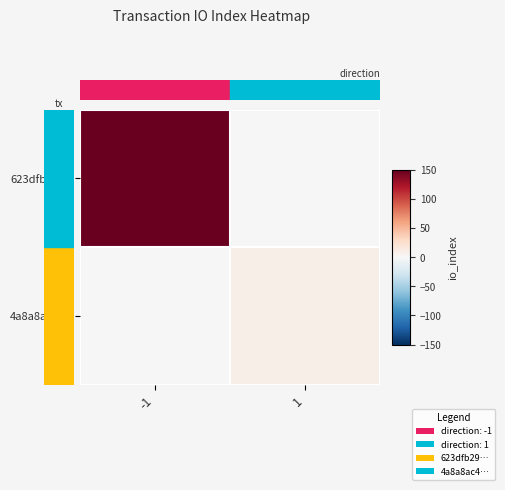

What is the spread (max minus min) of values at -1?

148